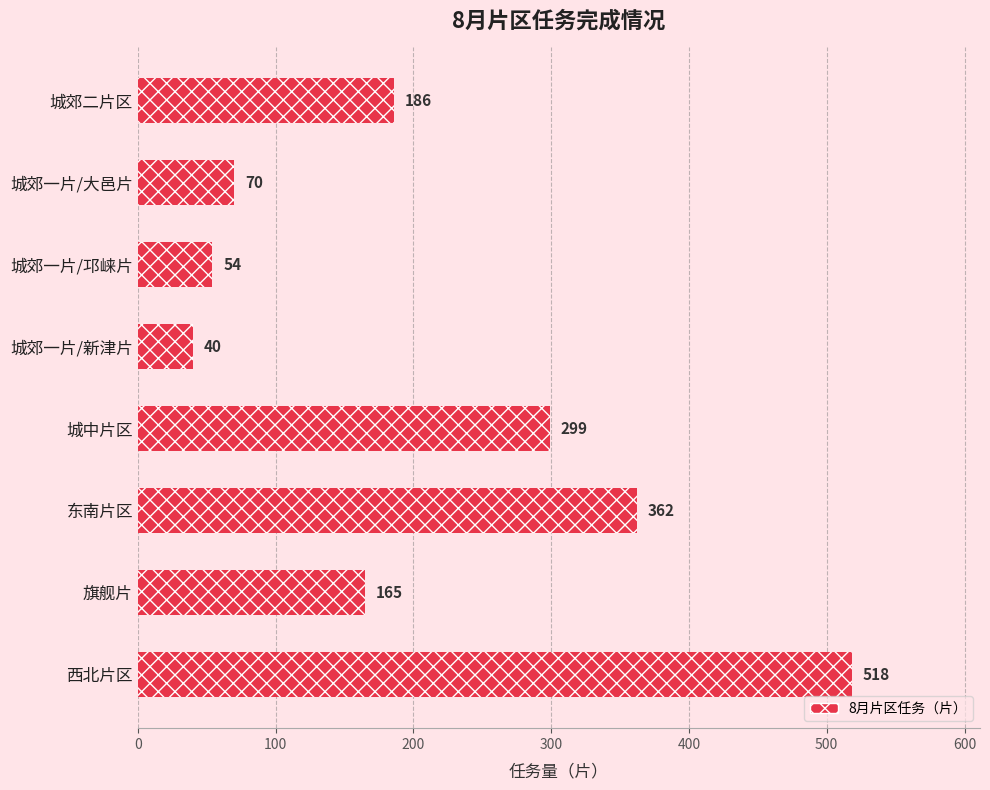

What is the value of the 6th bar from the left?

362